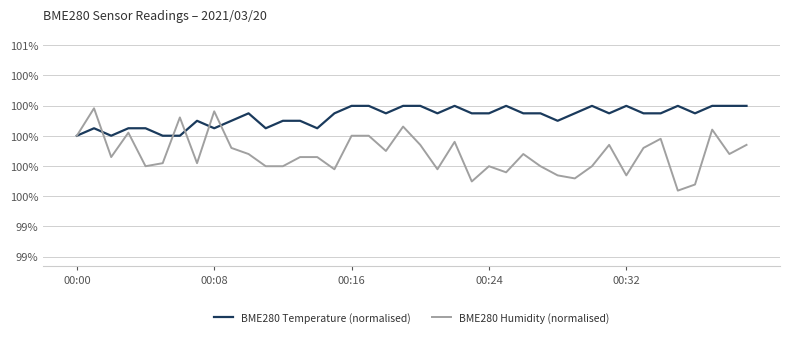

Is this an area chart (filled region under the line)?

No